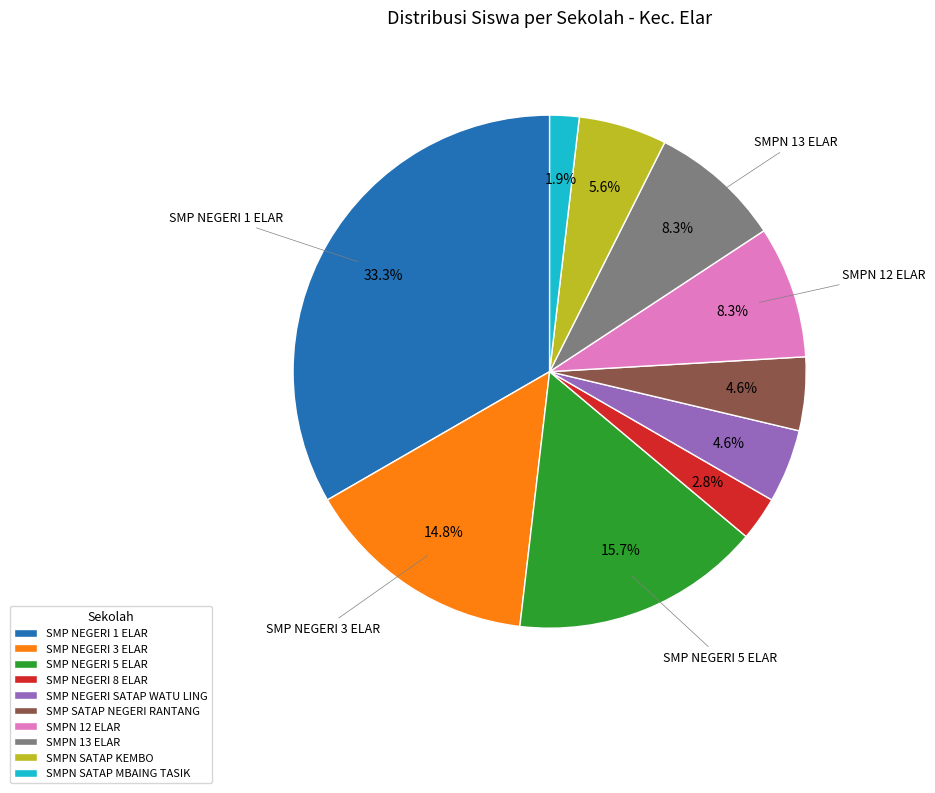

Between SMPN 13 ELAR and SMPN SATAP MBAING TASIK, which is larger?

SMPN 13 ELAR